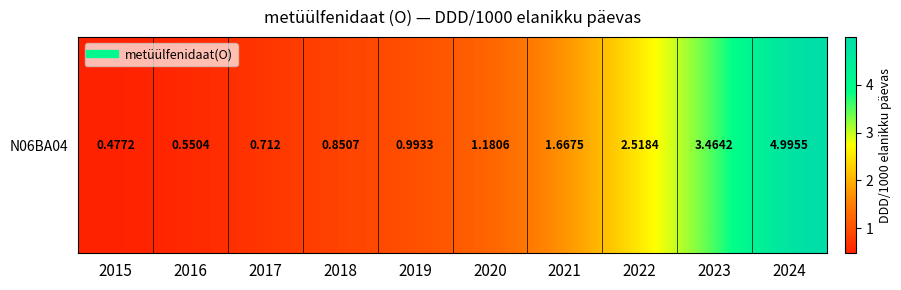

What is the average value?

1.7